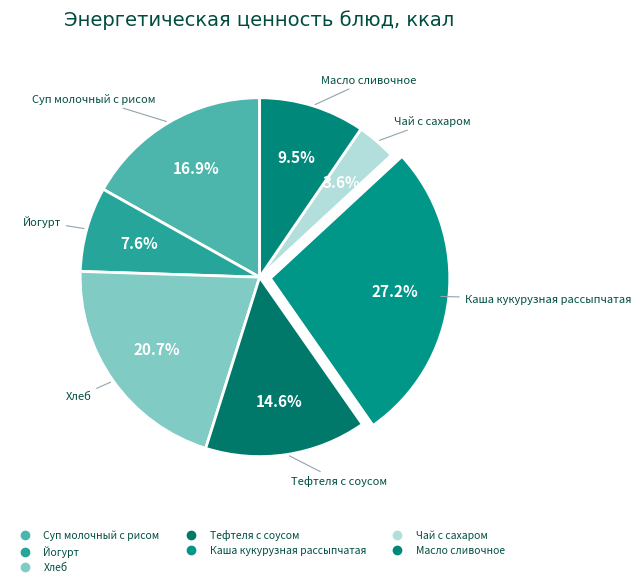

Is it true that Суп молочный с рисом is 17% of the pie?

True